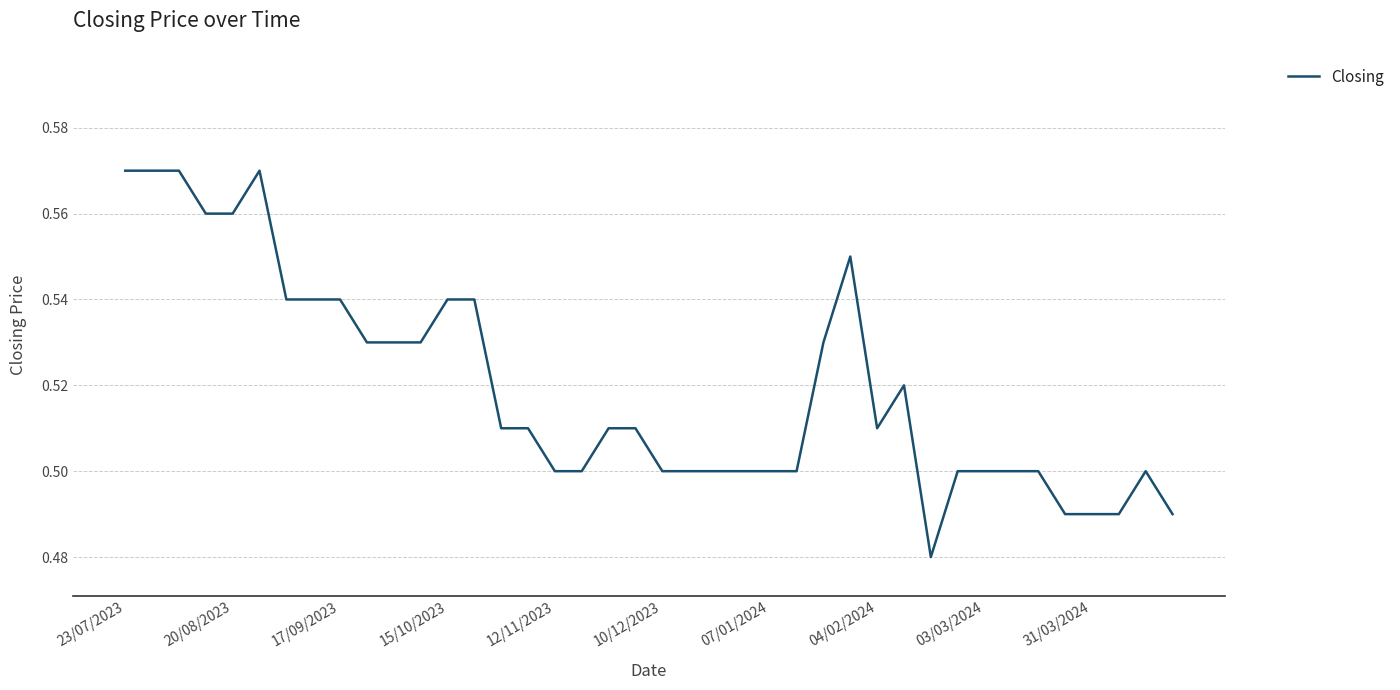

Is it true that the value at 10/12/2023 is 0.3?

False